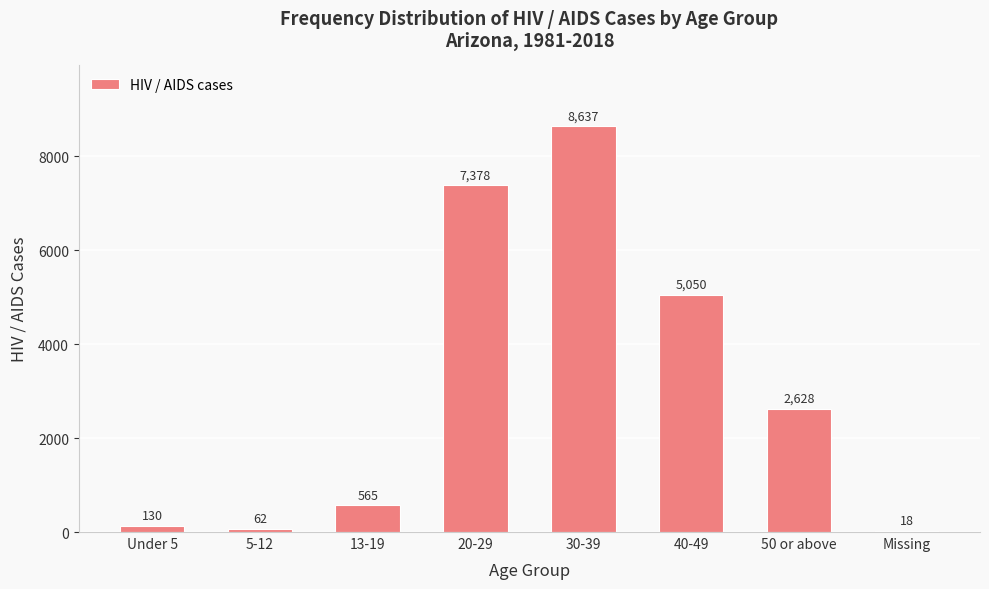

What is the greatest value displayed?

8637